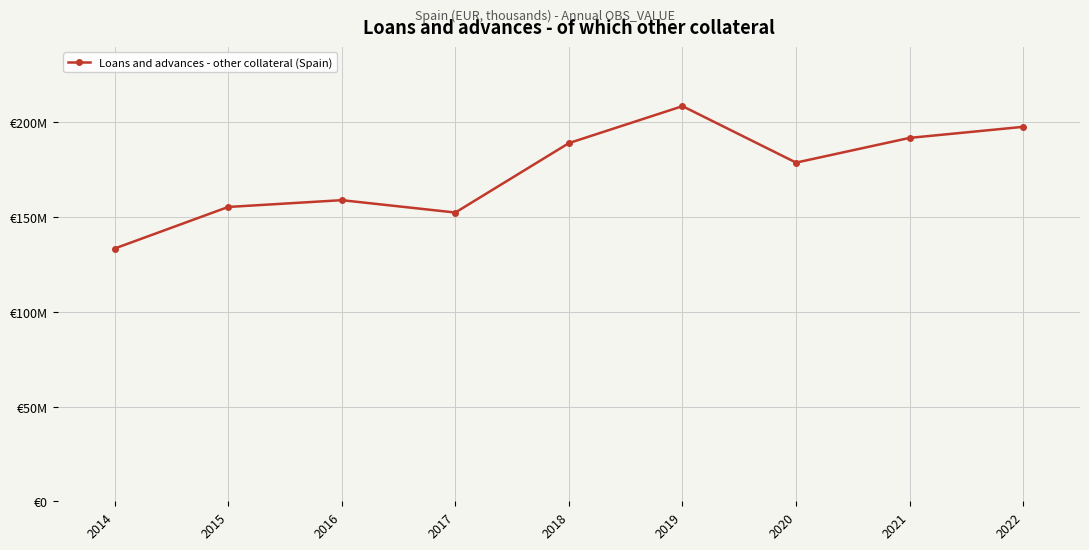

At which category does the data reach its first local valley?

2017